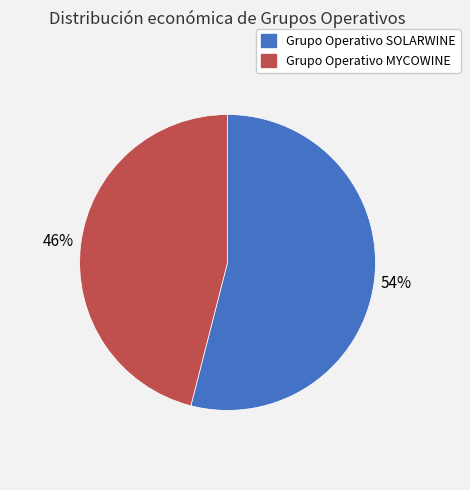

Combined, do Grupo Operativo MYCOWINE and Grupo Operativo SOLARWINE account for over 50%?

Yes